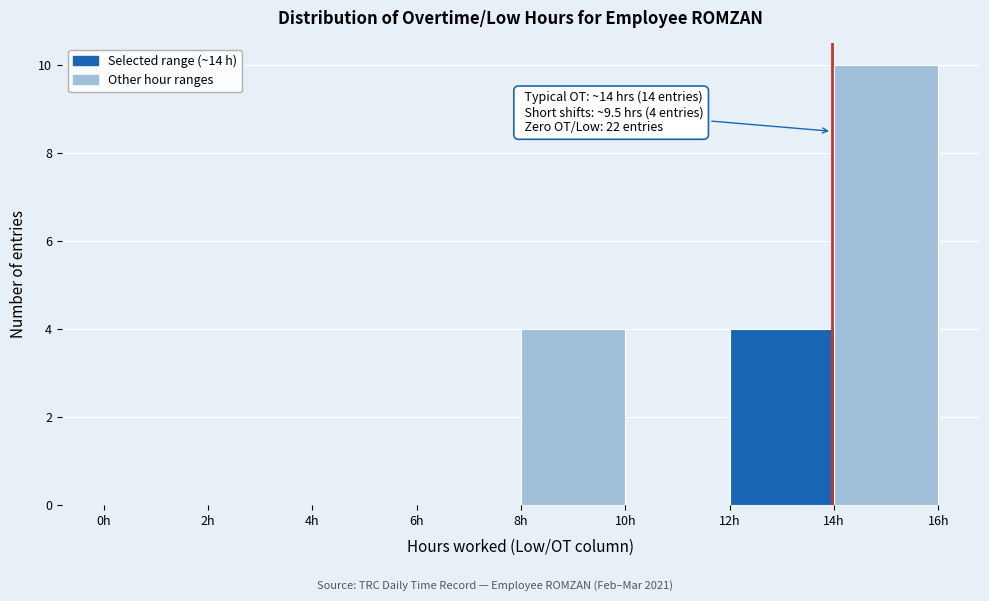

Over which range of the x-axis is the bar tallest?

14 to 16